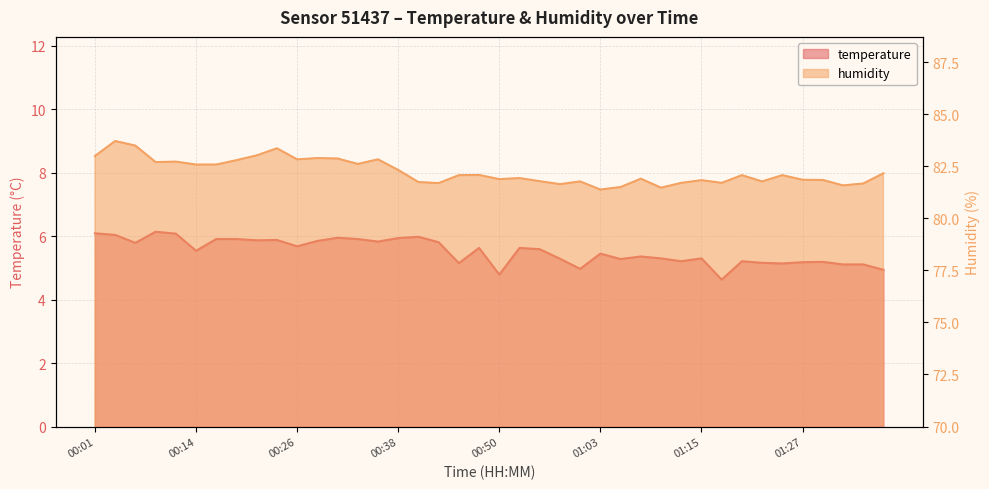

Count the number of data series in this chart.

2